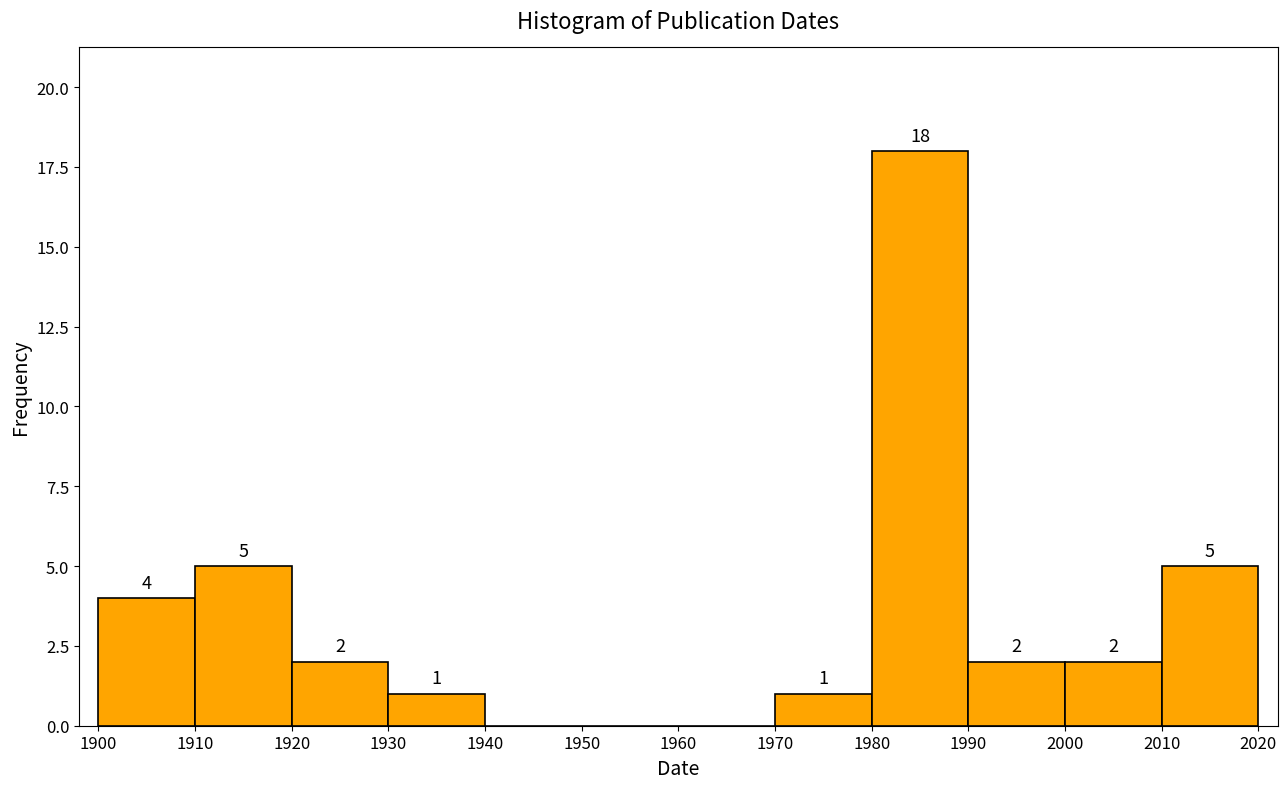

Over which range of the x-axis is the bar tallest?

1980 to 1990